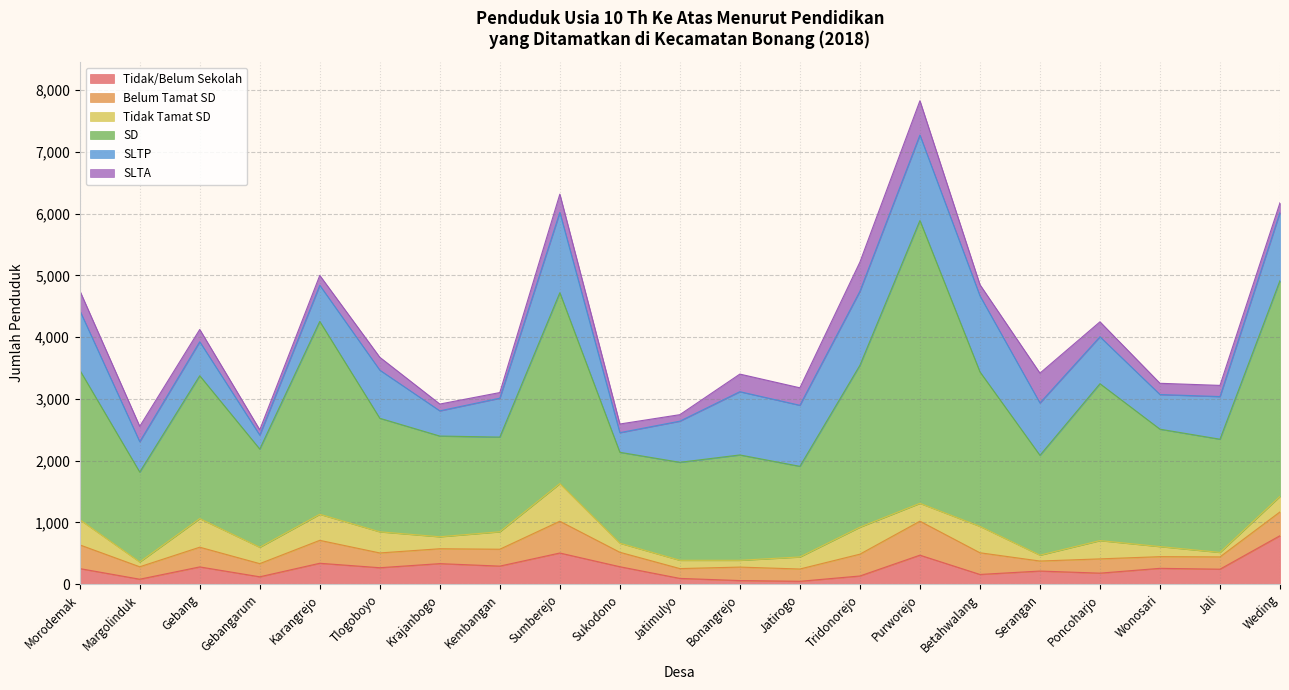

Is the value of Tidak/Belum Sekolah at Margolinduk greater than the value of Tidak Tamat SD at Kembangan?

No